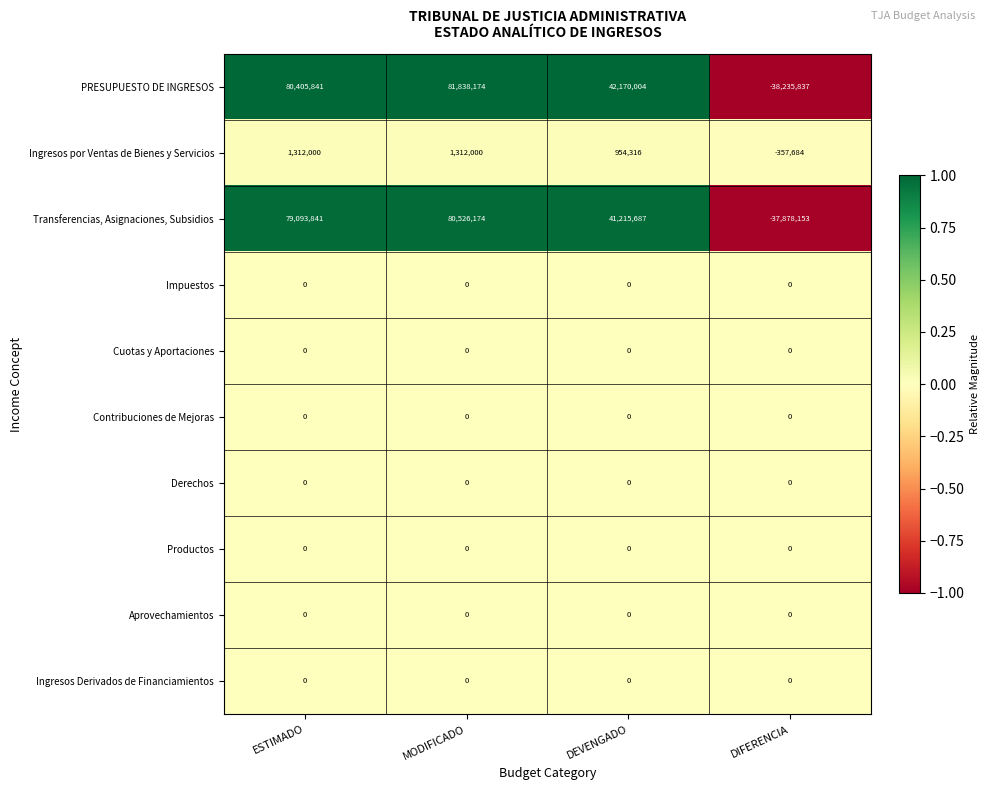

Count the number of categories in the chart.

4